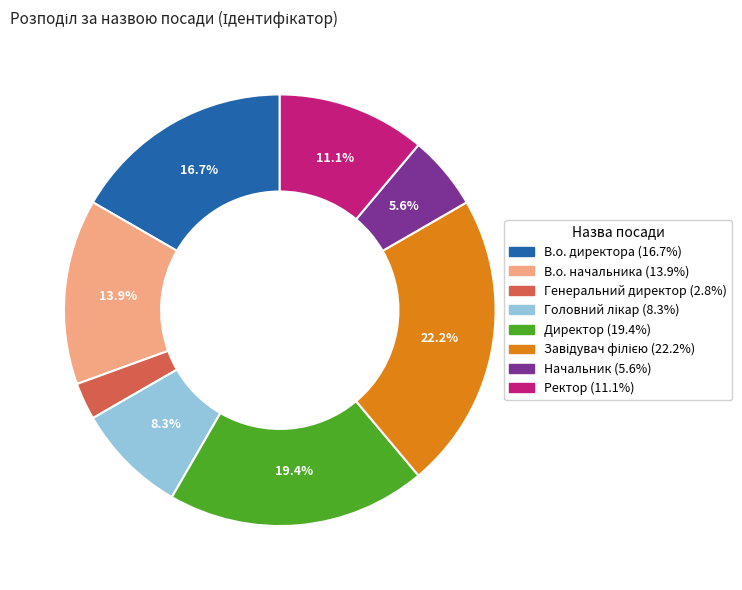

Which slice is the smallest?

Генеральний директор